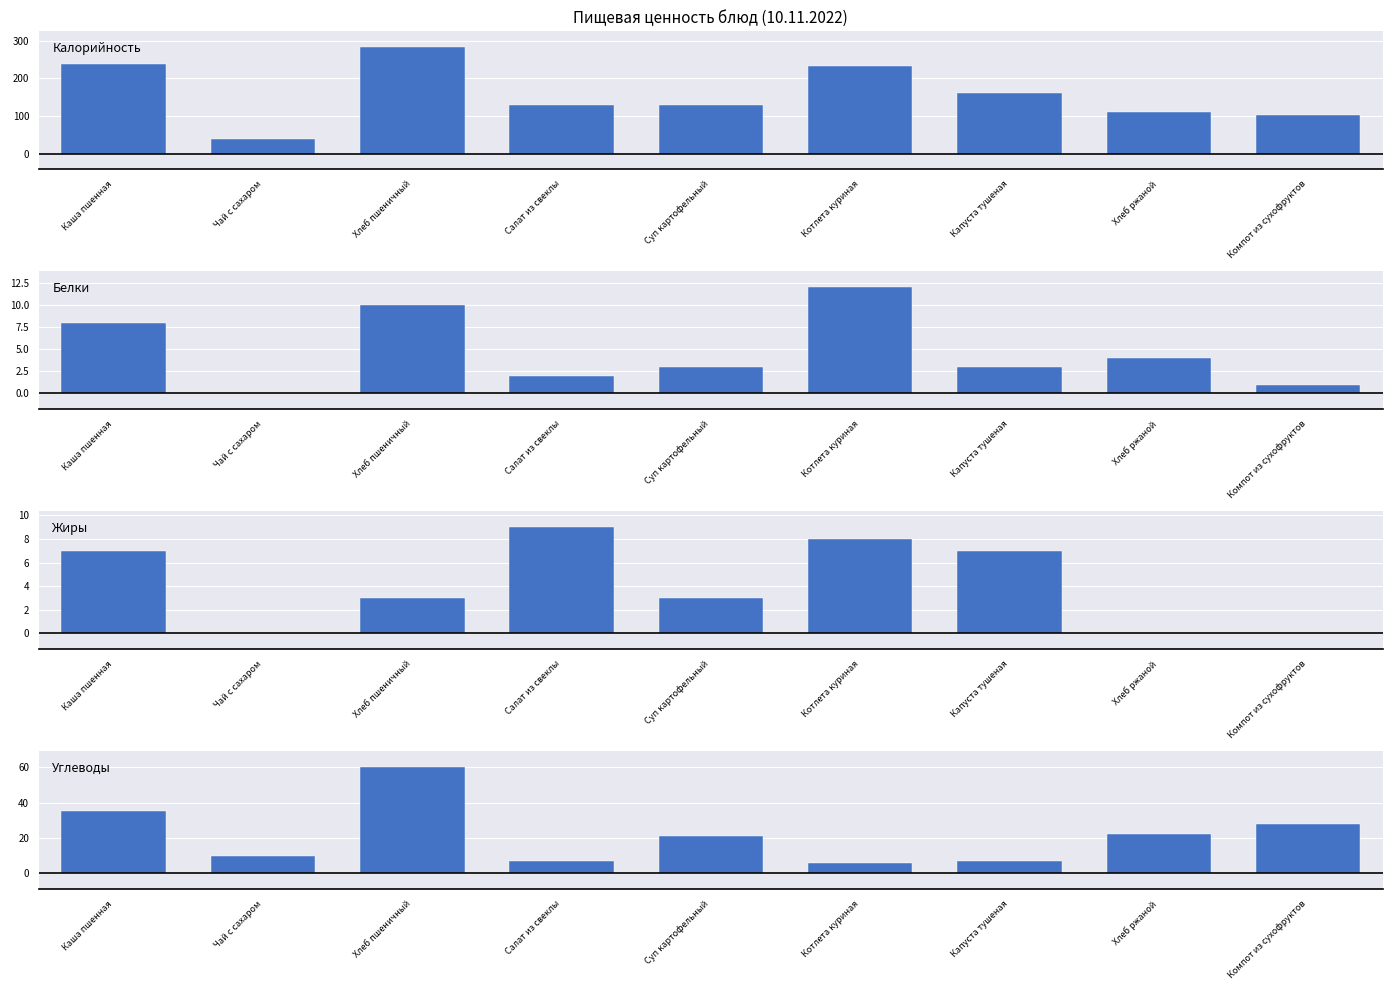

Reading left to right, list all the values displayed in this chart.

Калорийность: 239	39	283	129	129	232	160	111	103
Белки: 8	0	10	2	3	12	3	4	1
Жиры: 7	0	3	9	3	8	7	0	0
Углеводы: 35	10	60	7	21	6	7	22	28